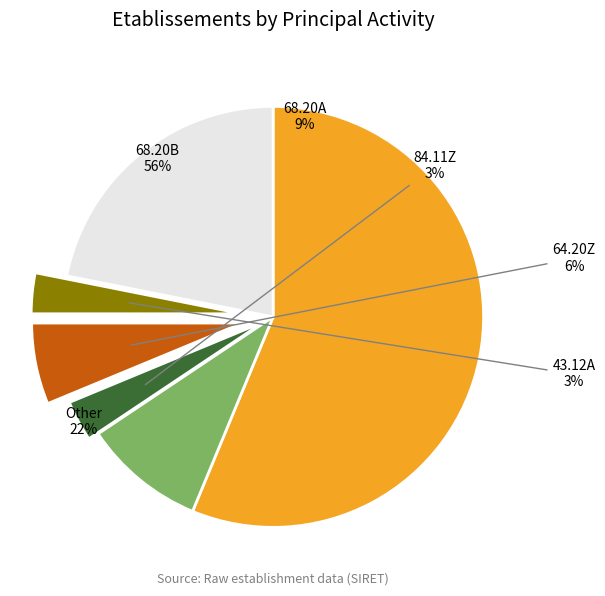

To the nearest percent, what is the difference between the 43.12A and Other slice percentages?

19%